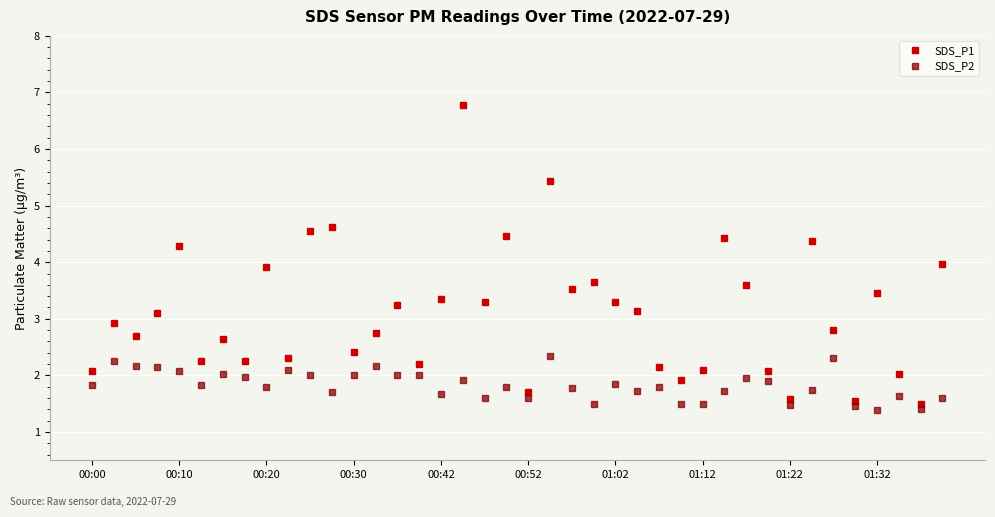

Which series has the largest total across all categories?

SDS_P1